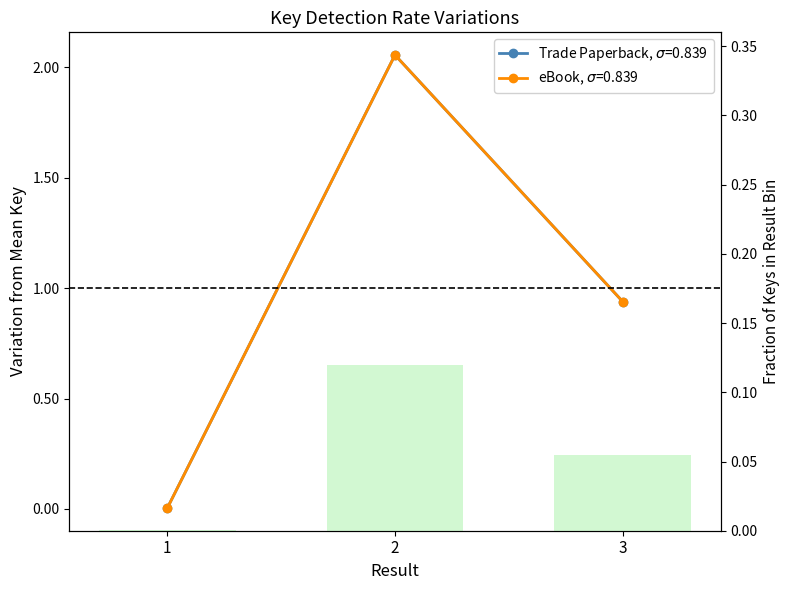

Which series has the widest spread of values?

Key (Trade Paperback)